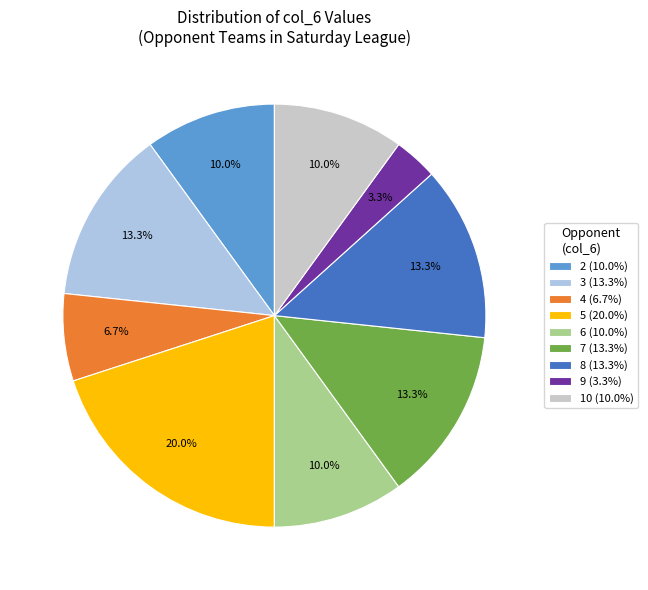

How many slices are in this pie chart?

9